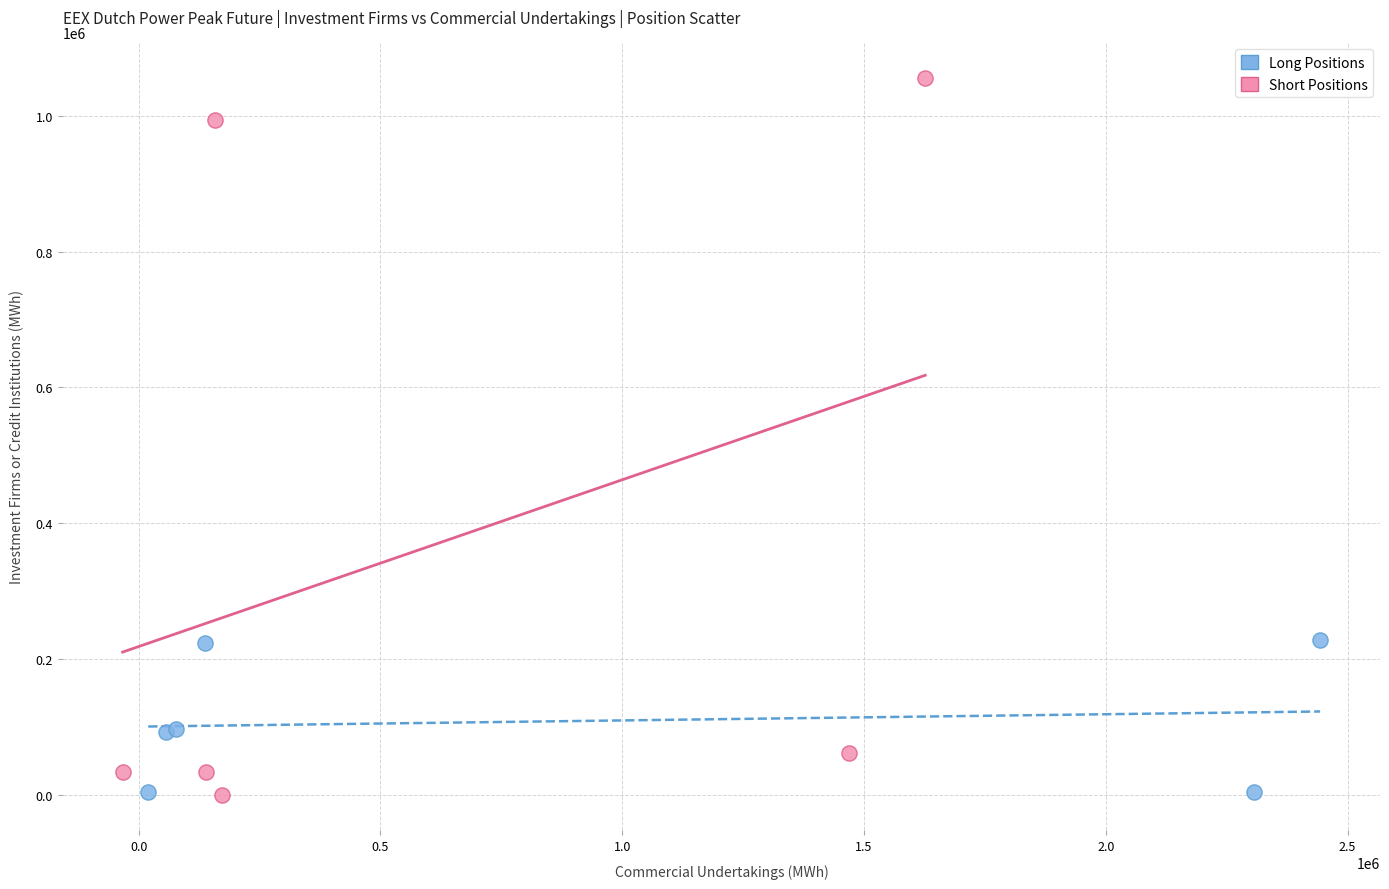

Which series contains the highest Y value?

Short Positions